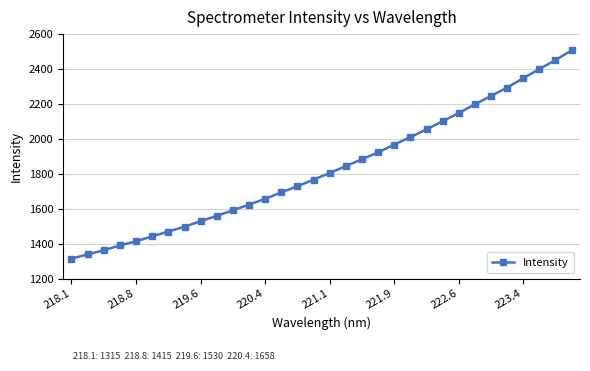

What is the greatest value displayed?

2507.2